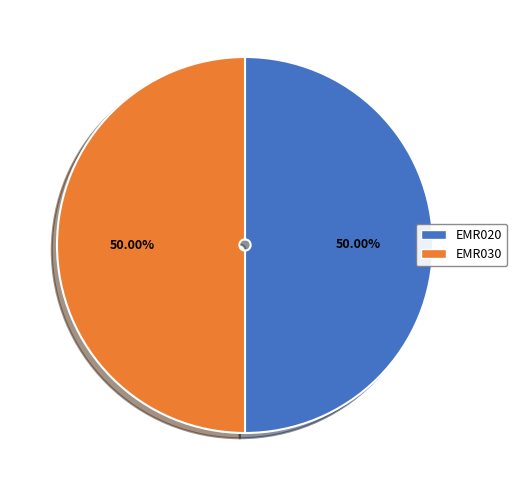

Is it true that EMR030 is 50% of the pie?

True